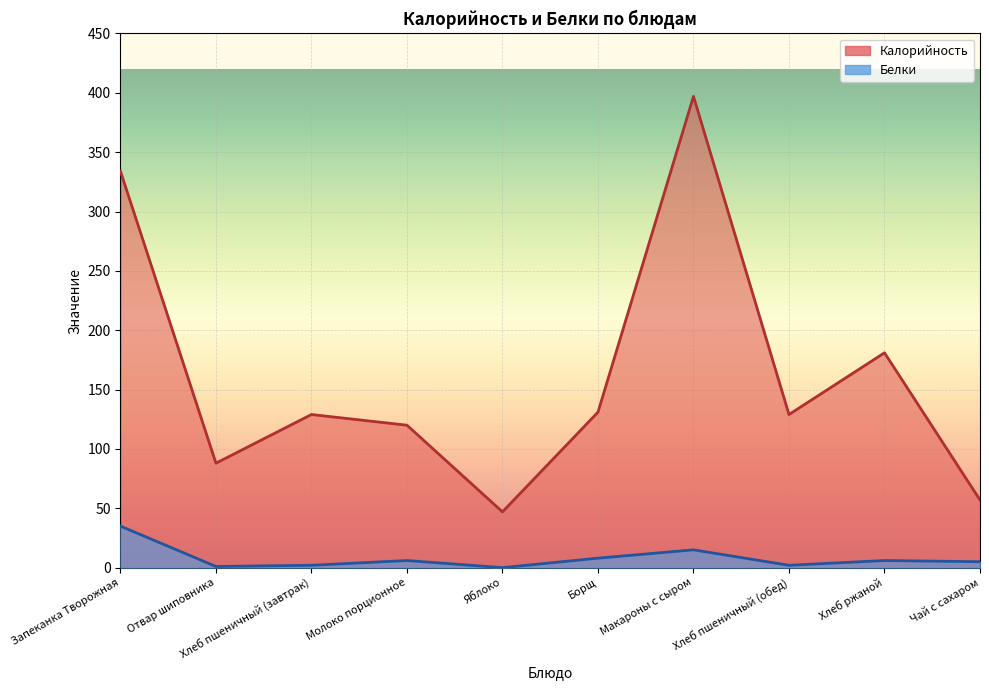

What is the label of the 6th point from the right?

Яблоко